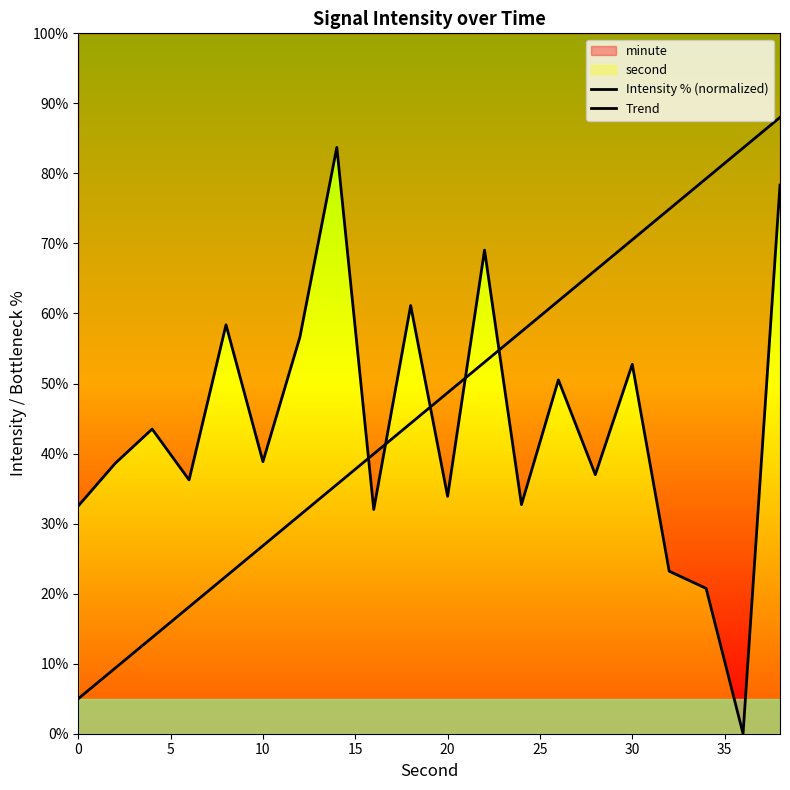

What is the average value of the Trend series?

46.5